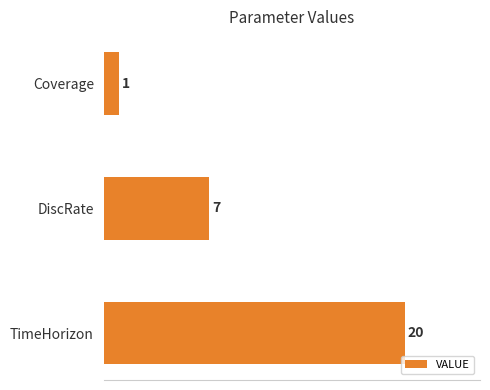

What is the minimum value shown in the chart?

1